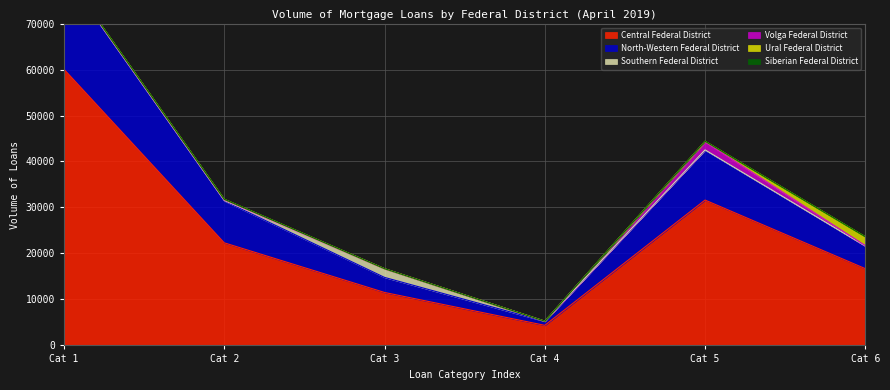

How many data points in Southern Federal District are above 89?

2